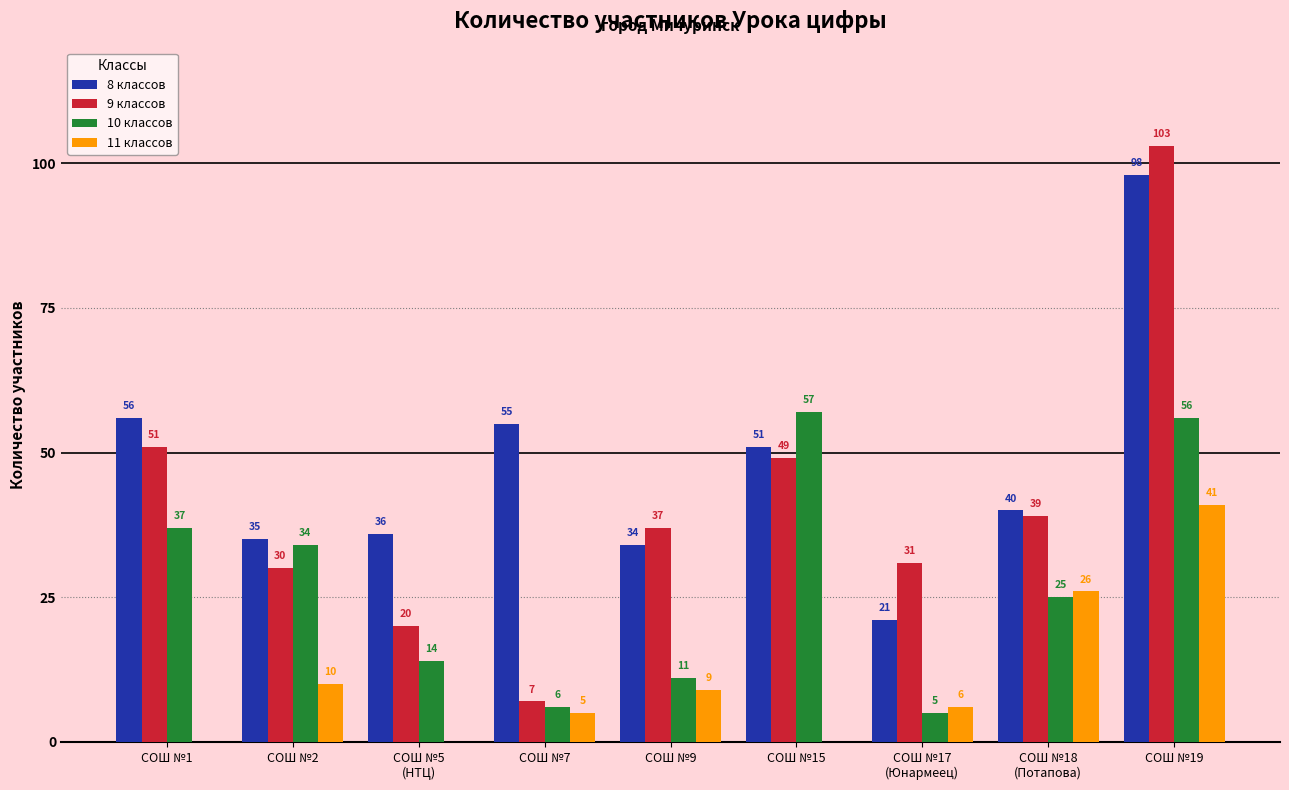

At which category is the sum across all series the highest?

СОШ №19